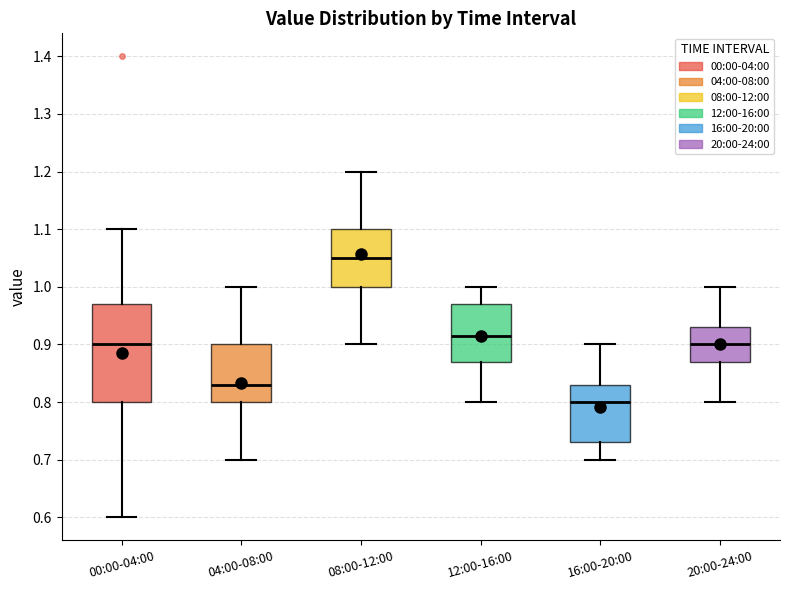

Which box has the highest median line?

08:00-12:00